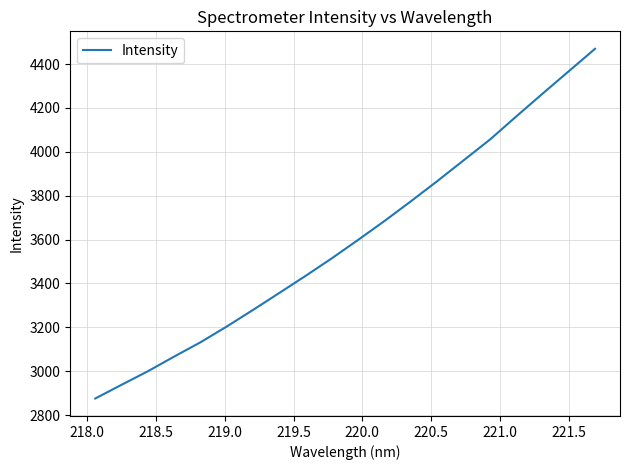

What is the difference between the maximum and minimum values?

1594.0